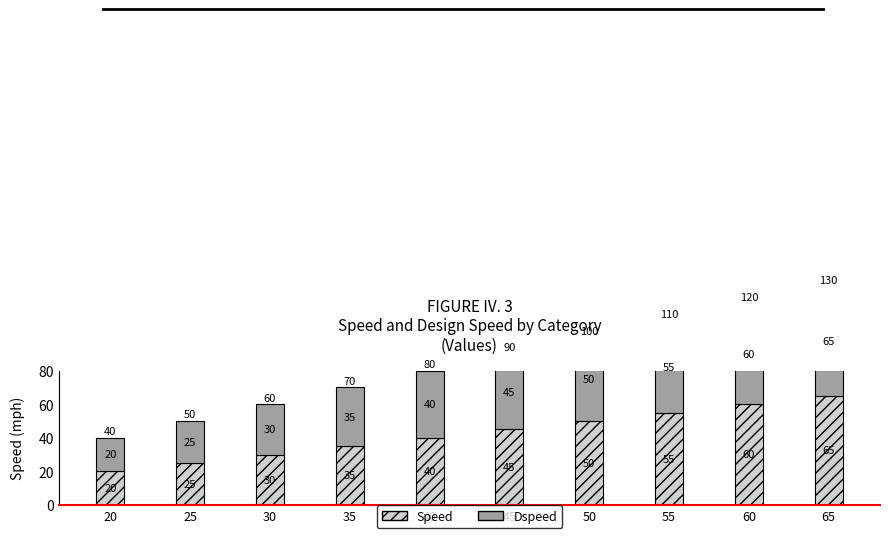

How many values in the Dspeed series are below 45?

5